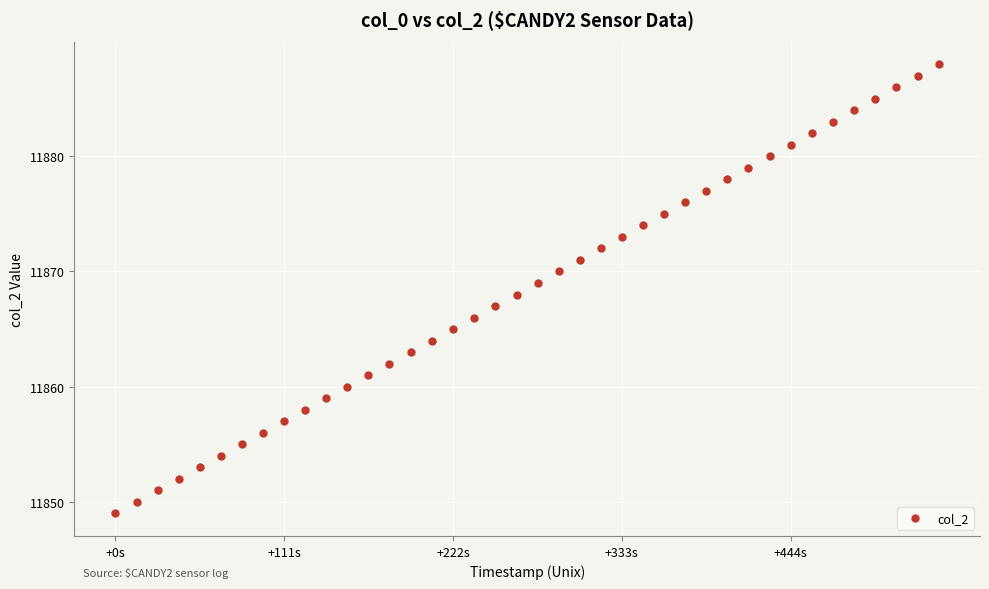

What is the range of Y values (max minus min)?

39